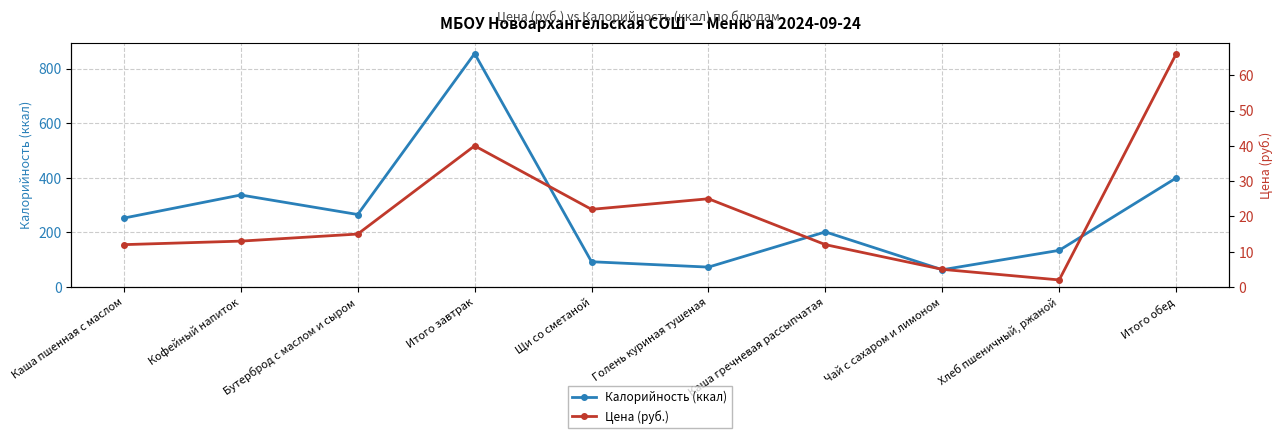

What is the smallest value displayed?

2.0